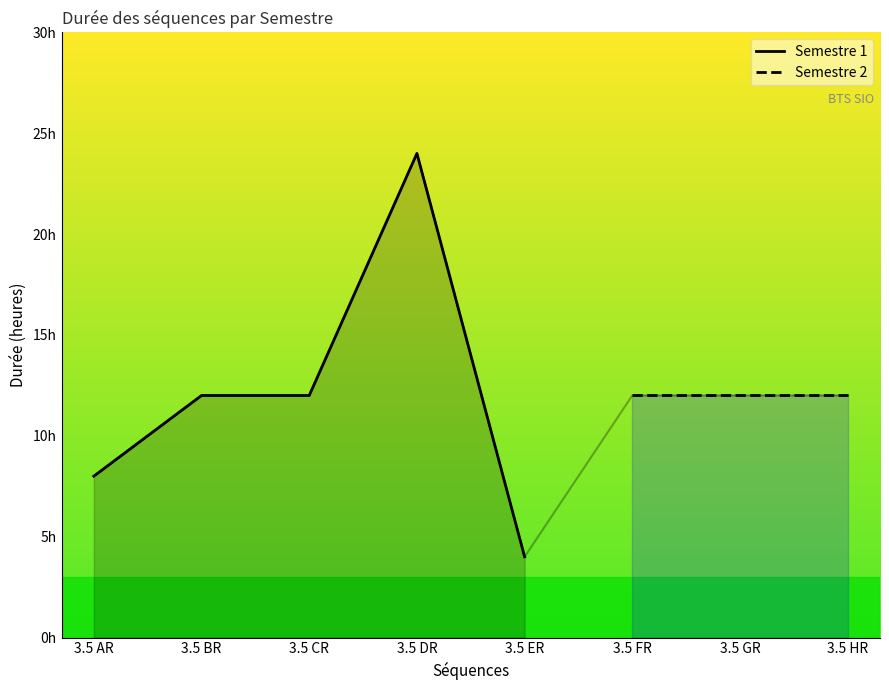

What is the approximate value at 3.5 BR, to the nearest 5?

10